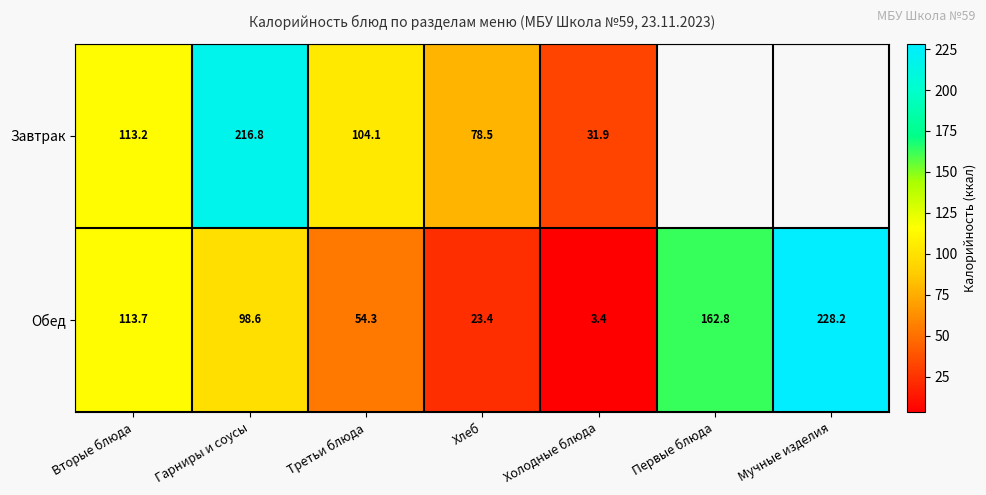

Where does the Обед series first go above 98?

Вторые блюда